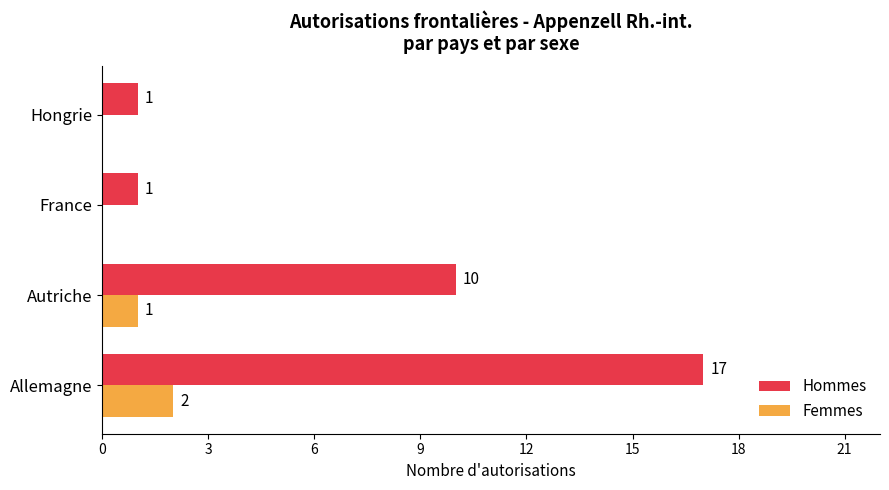

At which category is the sum across all series the highest?

Allemagne